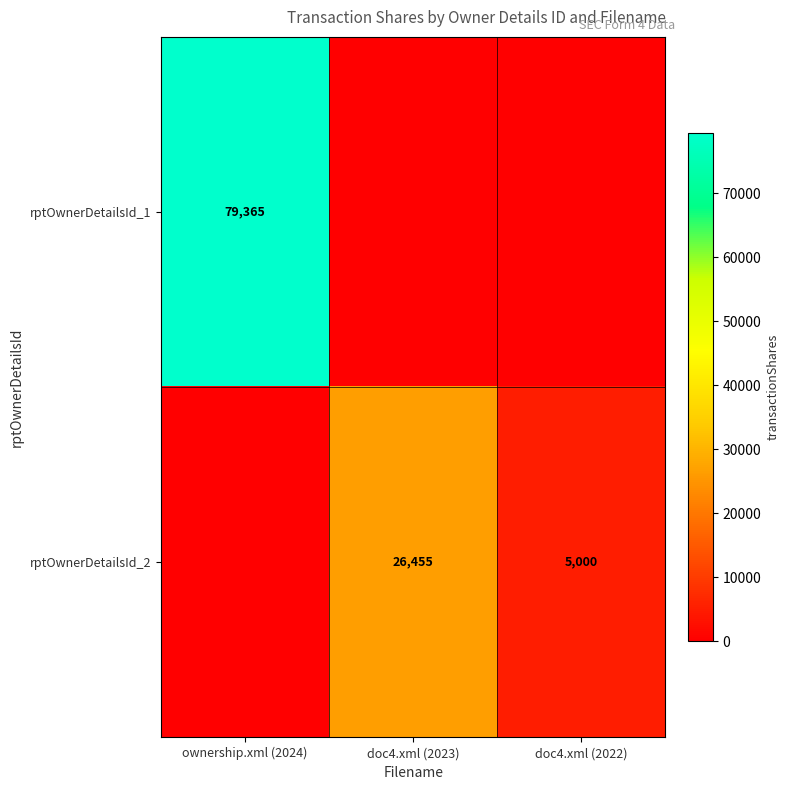

Is it true that rptOwnerDetailsId_1 equals 79365 at ownership.xml (2024)?

True